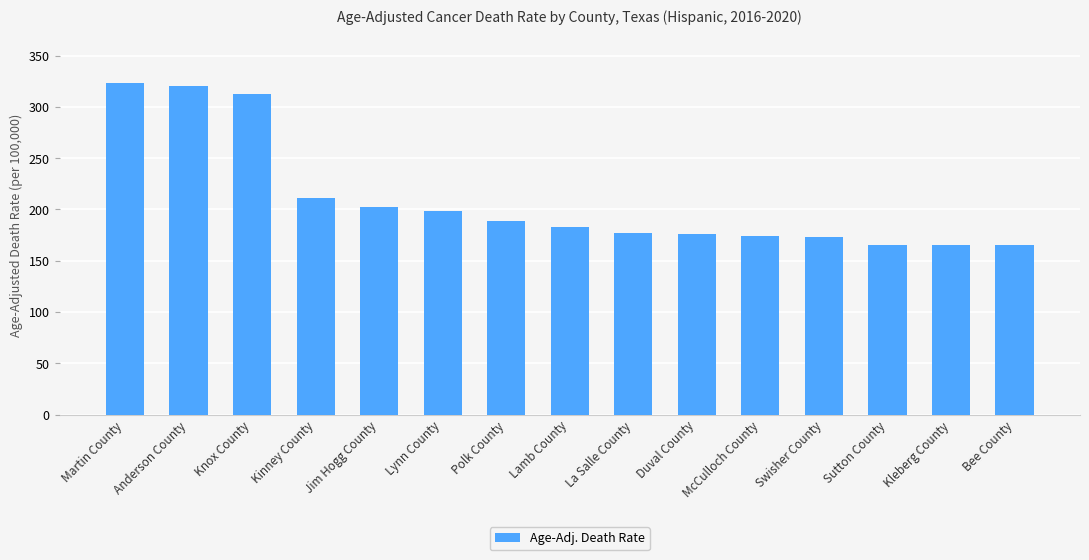

What is the minimum value shown in the chart?

164.9